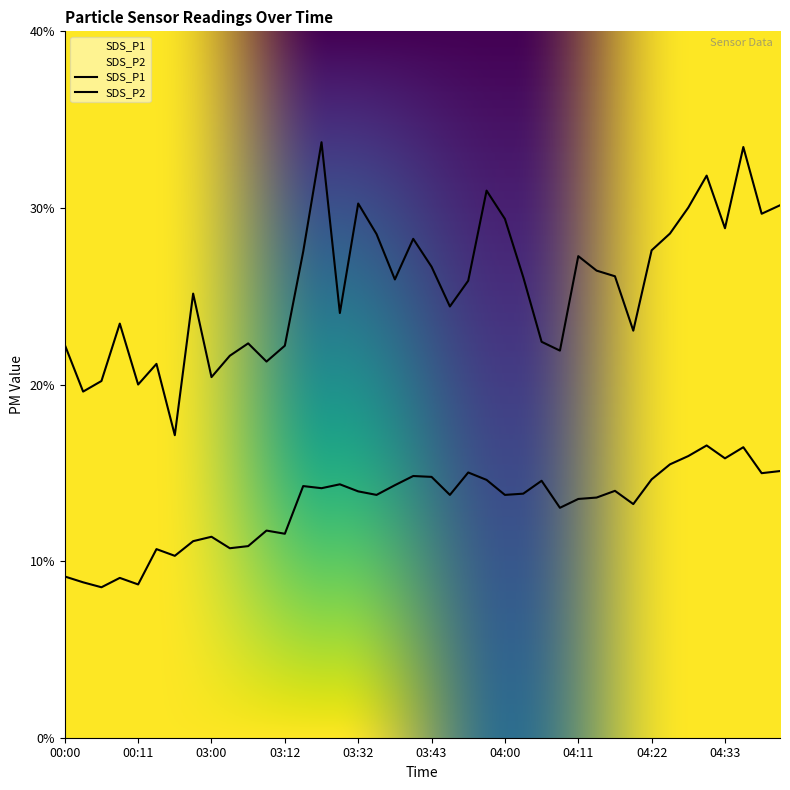

What is the difference between the SDS_P1 values at 00:42 and 03:03?

0.5